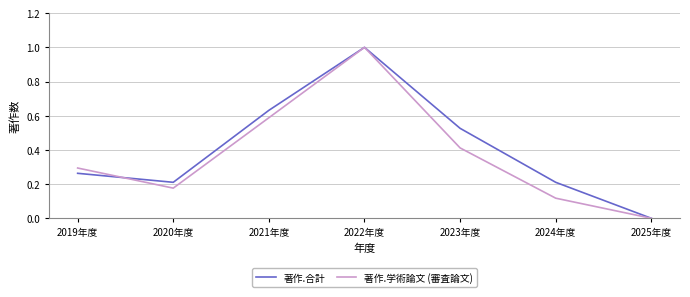

Which category has the highest value across all series?

2022年度